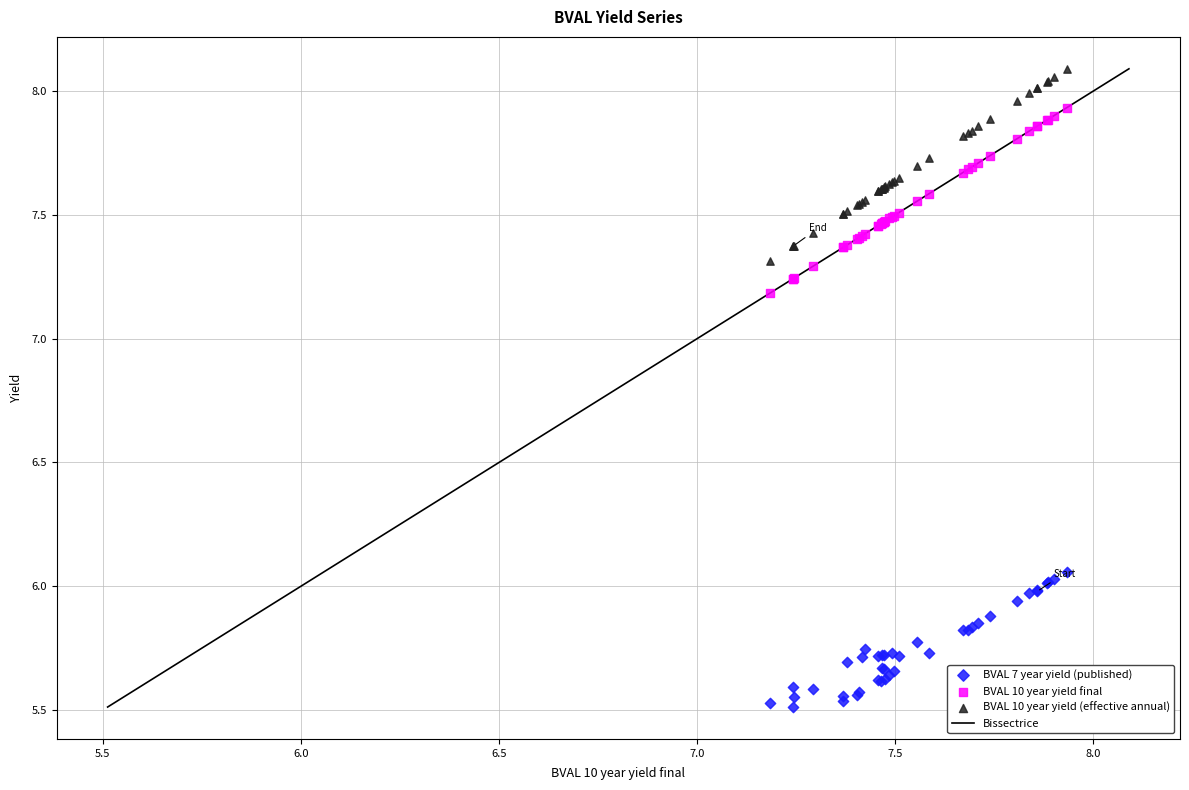

Which series contains the lowest Y value?

BVAL 7 year yield (published)